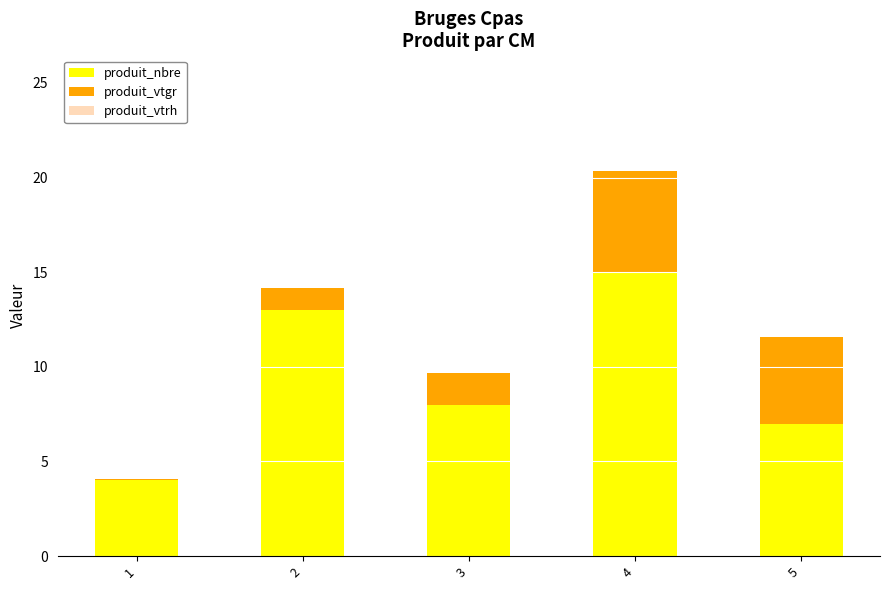

How many data points in produit_nbre are less than 8?

2